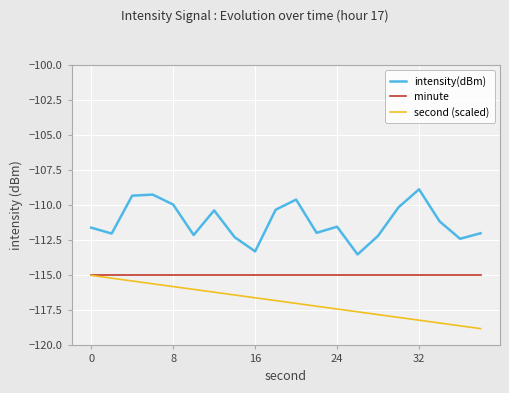

List the series in order of their overall mean, highest first.

intensity(dBm), minute, second (scaled)